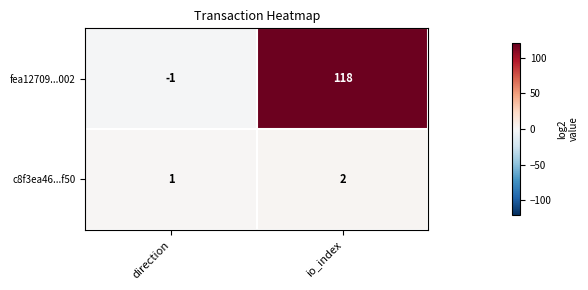

How many values in fea12709...002 are below zero?

1